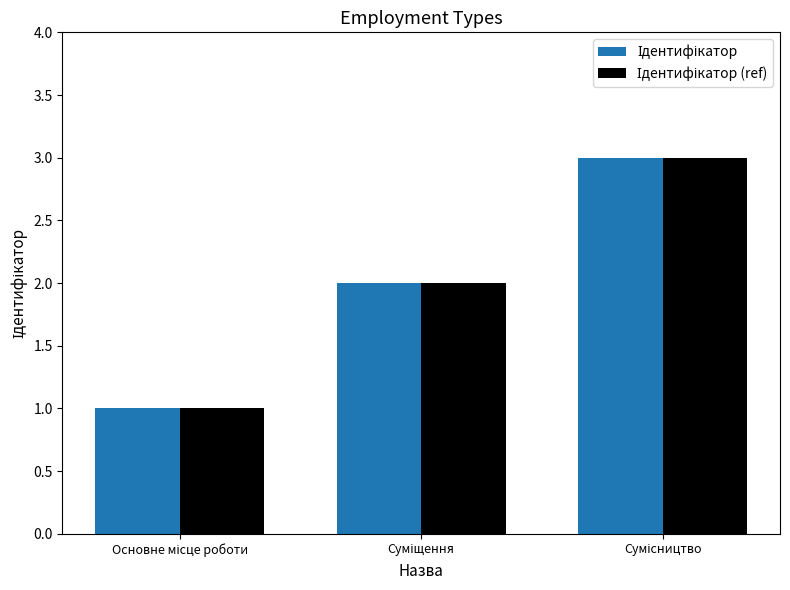

Count the number of categories in the chart.

3